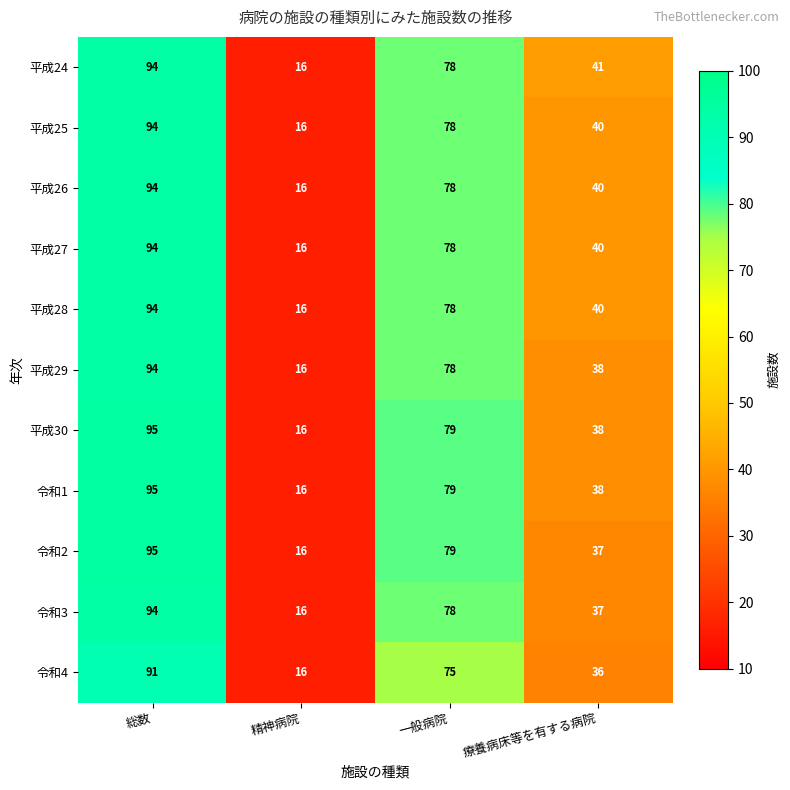

Rank the categories by 平成26 value from lowest to highest.

精神病院, 療養病床等を有する病院, 一般病院, 総数